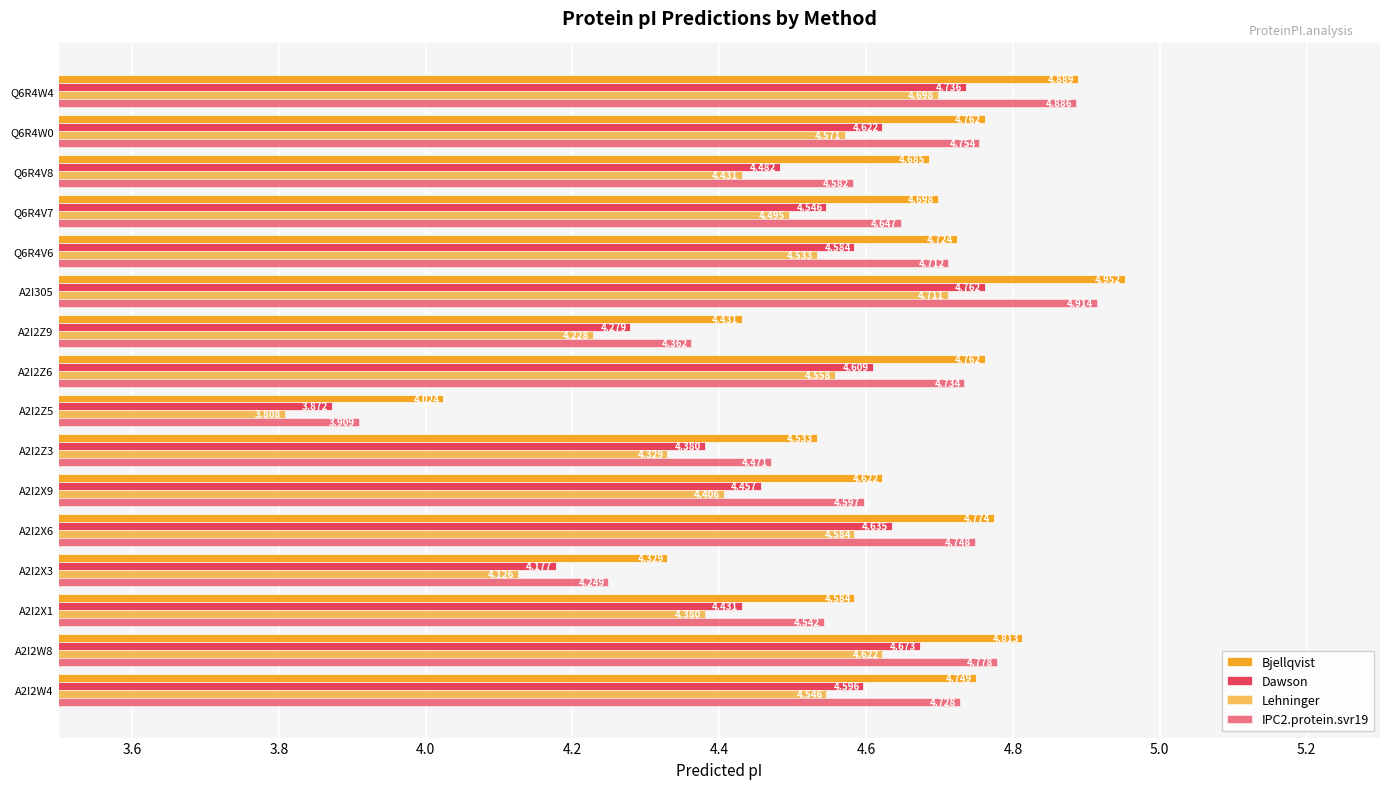

How many values in the IPC2.protein.svr19 series are below 4?

1